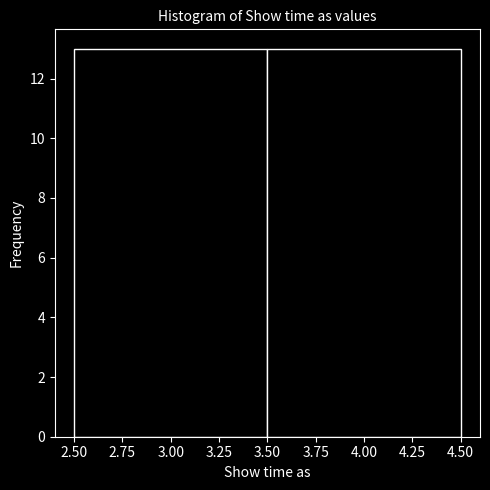

Reading left to right, list every bar in this chart as the range it spans on the x-axis followed by its height. The values are not printed on the chart, so give them approximately, as read against the axis.

2.50 to 3.50: 13
3.50 to 4.50: 13